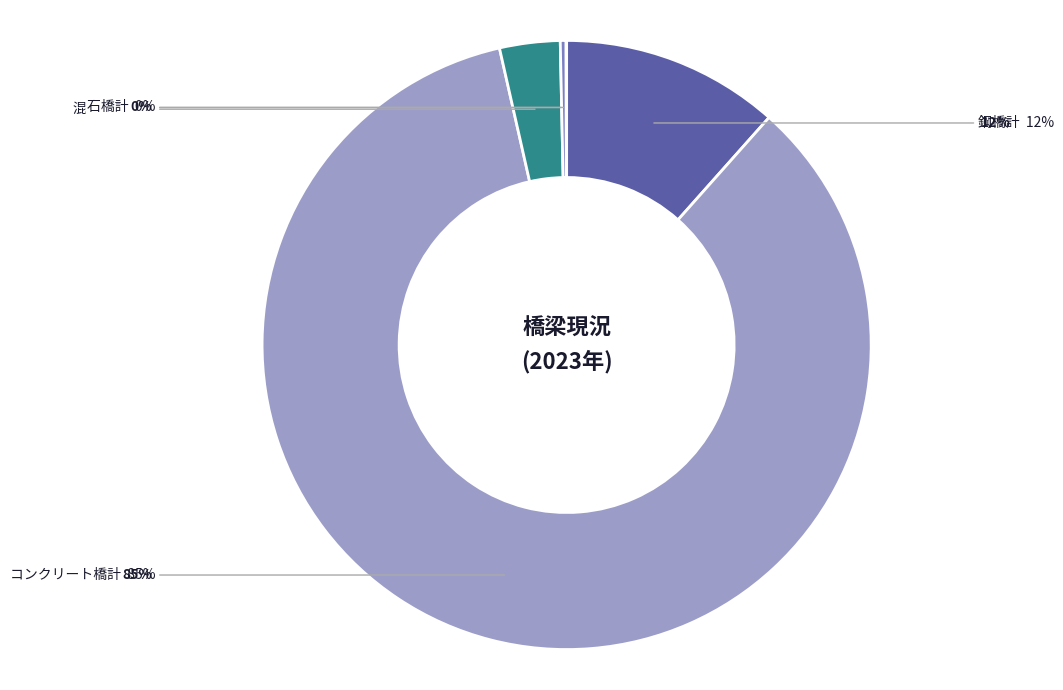

What percentage do 石橋計 and 木橋計 together represent?

0.3%